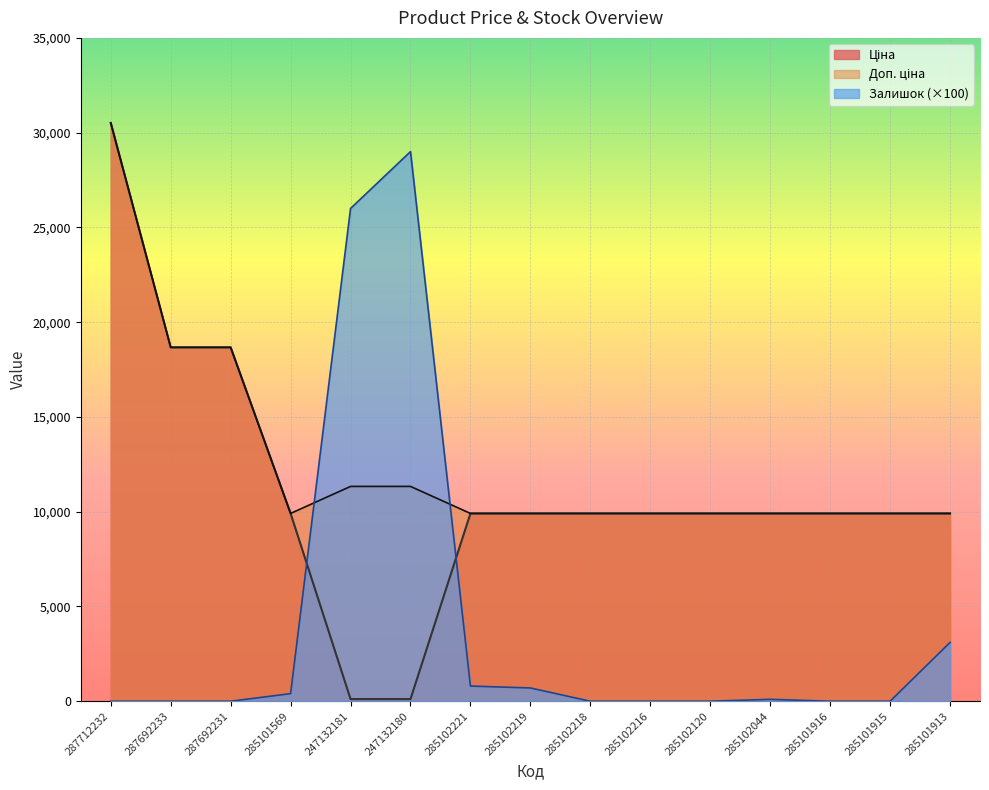

The Ціна series shows 15449.5 at 285102120. True or false?

False